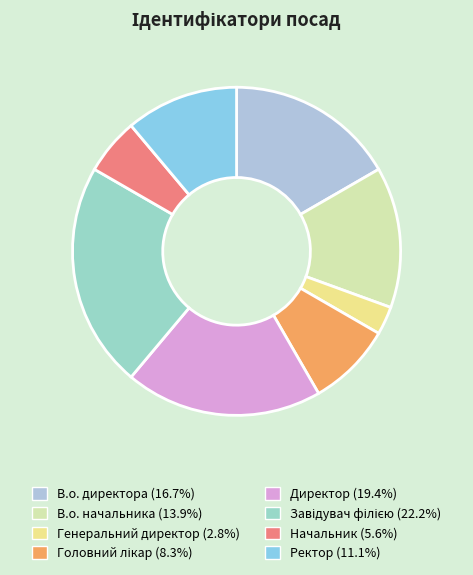

The В.о. начальника slice represents 14% of the pie. True or false?

True